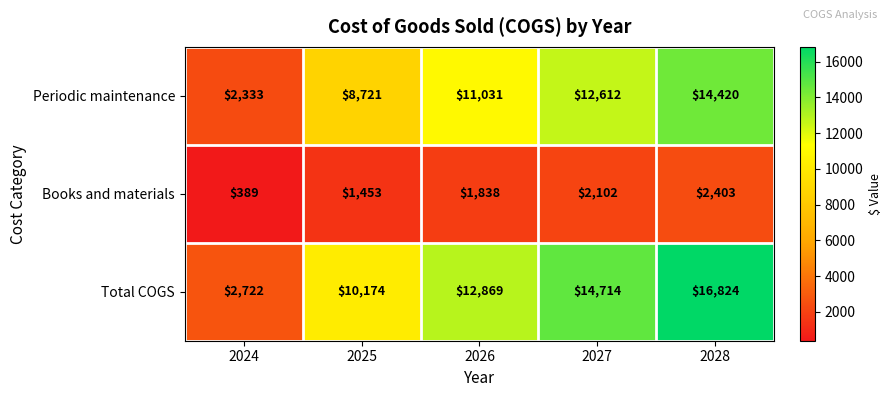

How many values in the Periodic maintenance series are below 11031?

2